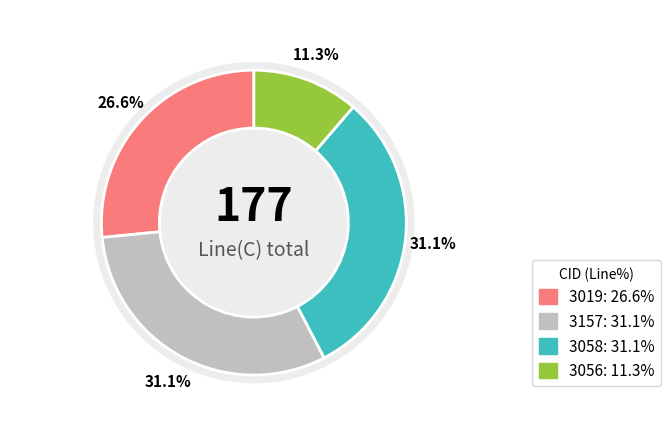

The 3019 slice represents 14% of the pie. True or false?

False